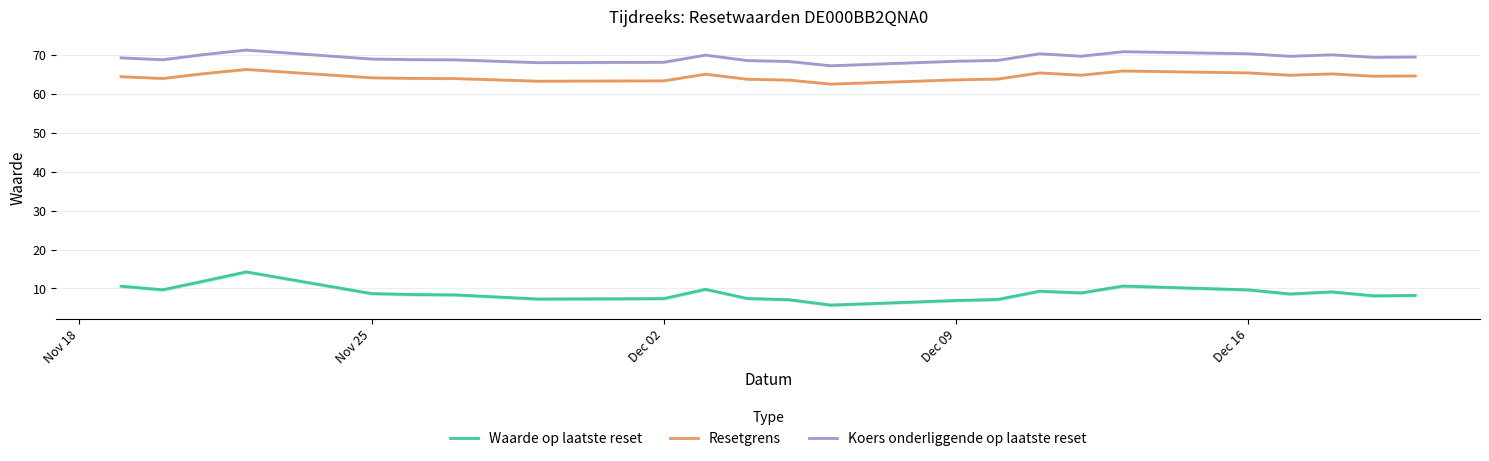

Reading right to left, extract all data points from this chart.

Waarde op laatste reset: 8.2	8.1	9.1	8.6	9.6	10.6	8.9	9.3	7.2	6.9	5.7	7.1	7.4	9.8	7.4	7.3	8.3	8.4	8.7	14.2	11.9	9.7	10.6
Resetgrens: 64.6	64.5	65.1	64.8	65.4	65.9	64.8	65.4	63.8	63.6	62.5	63.5	63.7	65.0	63.3	63.2	63.9	64.0	64.1	66.3	65.2	63.9	64.4
Koers onderliggende op laatste reset: 69.5	69.4	70.0	69.7	70.3	70.8	69.7	70.3	68.6	68.4	67.2	68.3	68.5	69.9	68.1	68.0	68.7	68.8	68.9	71.2	70.1	68.8	69.2